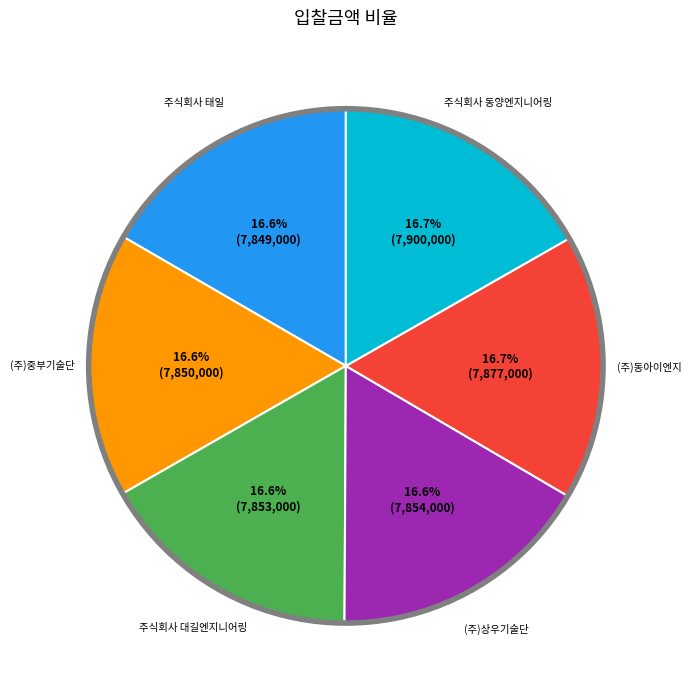

Is there any slice that represents more than half of the pie?

No